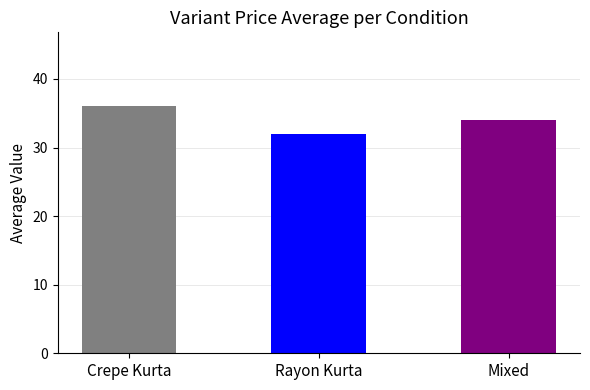

What is the change in value from Crepe Kurta to Rayon Kurta?

-4